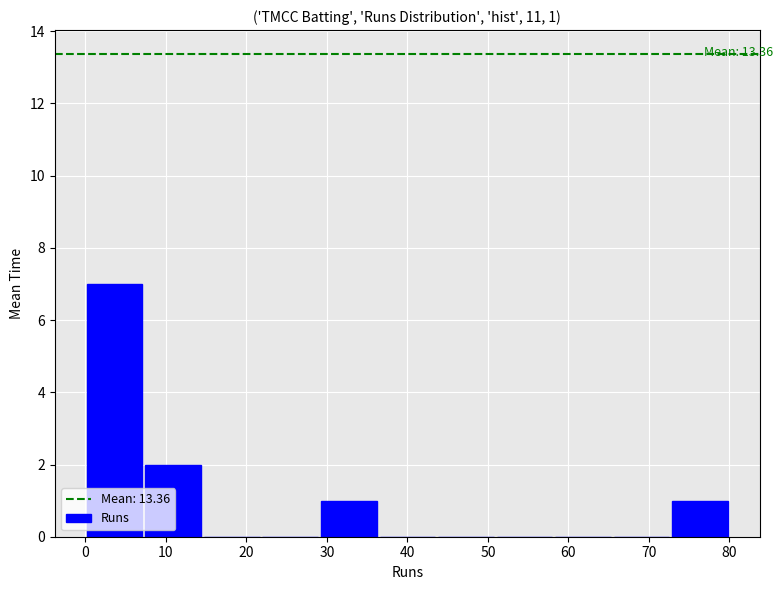

Over which range of the x-axis is the bar tallest?

0 to 7